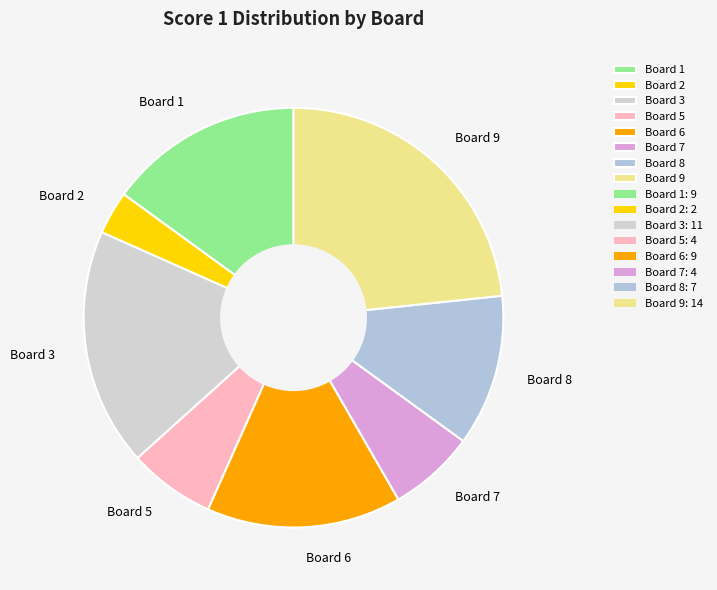

Count the number of slices in the pie.

8